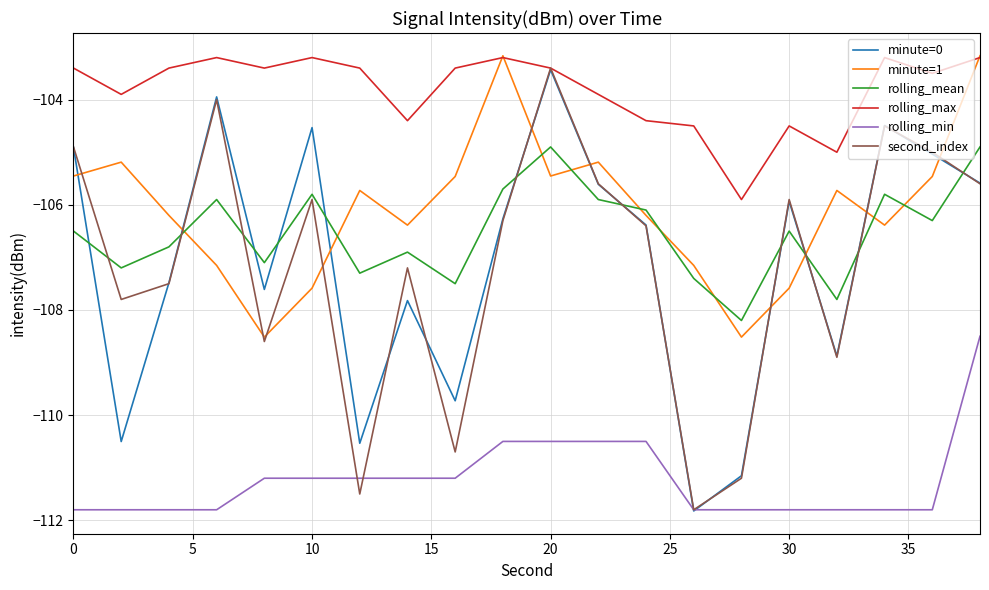

Which series has the largest range (max minus min)?

second_index